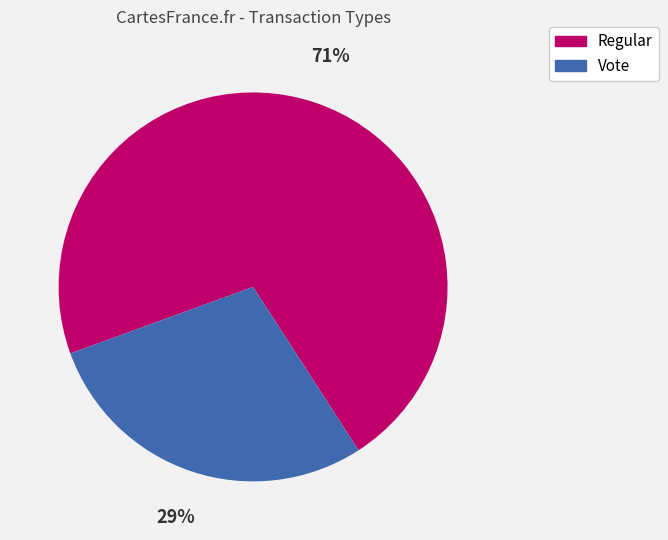

To the nearest percent, what is the combined percentage of Regular and Vote?

100%